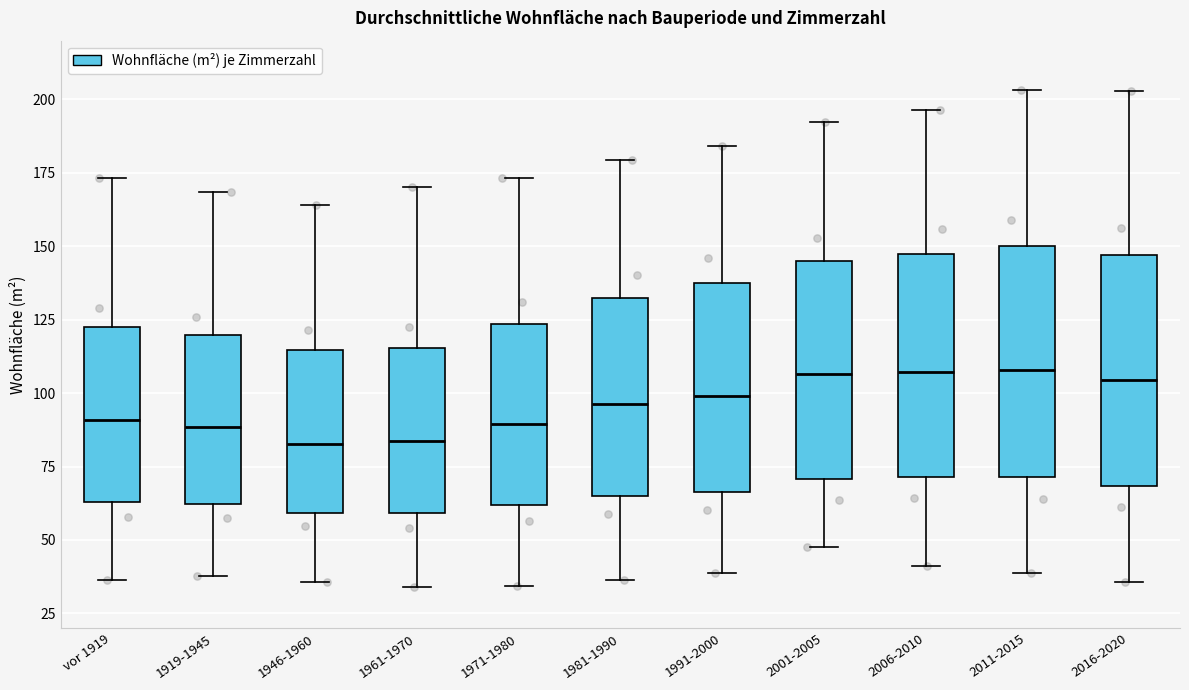

Reading left to right, transcribe this box plot: for each box, give where its median line is, the range the box spans, and where its two whiskers end, as read against the y-axis. The values are not printed on the chart, so give them approximately, as read against the axis.

vor 1919: median 90, box 65 to 120, whiskers 35 to 175
1919-1945: median 90, box 60 to 120, whiskers 40 to 170
1946-1960: median 85, box 60 to 115, whiskers 35 to 165
1961-1970: median 85, box 60 to 115, whiskers 35 to 170
1971-1980: median 90, box 60 to 125, whiskers 35 to 175
1981-1990: median 95, box 65 to 130, whiskers 35 to 180
1991-2000: median 100, box 65 to 140, whiskers 40 to 185
2001-2005: median 105, box 70 to 145, whiskers 50 to 190
2006-2010: median 105, box 70 to 145, whiskers 40 to 195
2011-2015: median 110, box 70 to 150, whiskers 40 to 205
2016-2020: median 105, box 70 to 145, whiskers 35 to 205